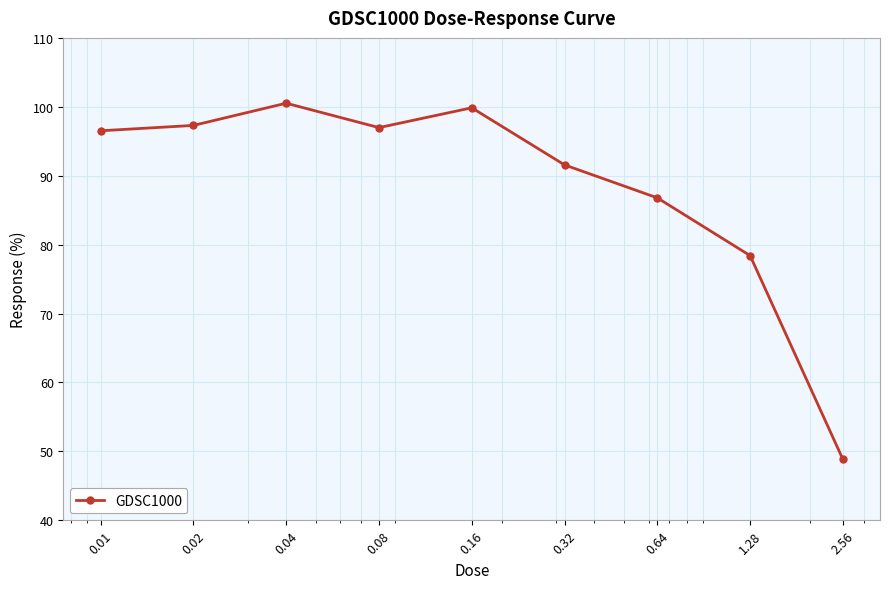

True or false: there are more than 2 points higher than both neighbors.

False